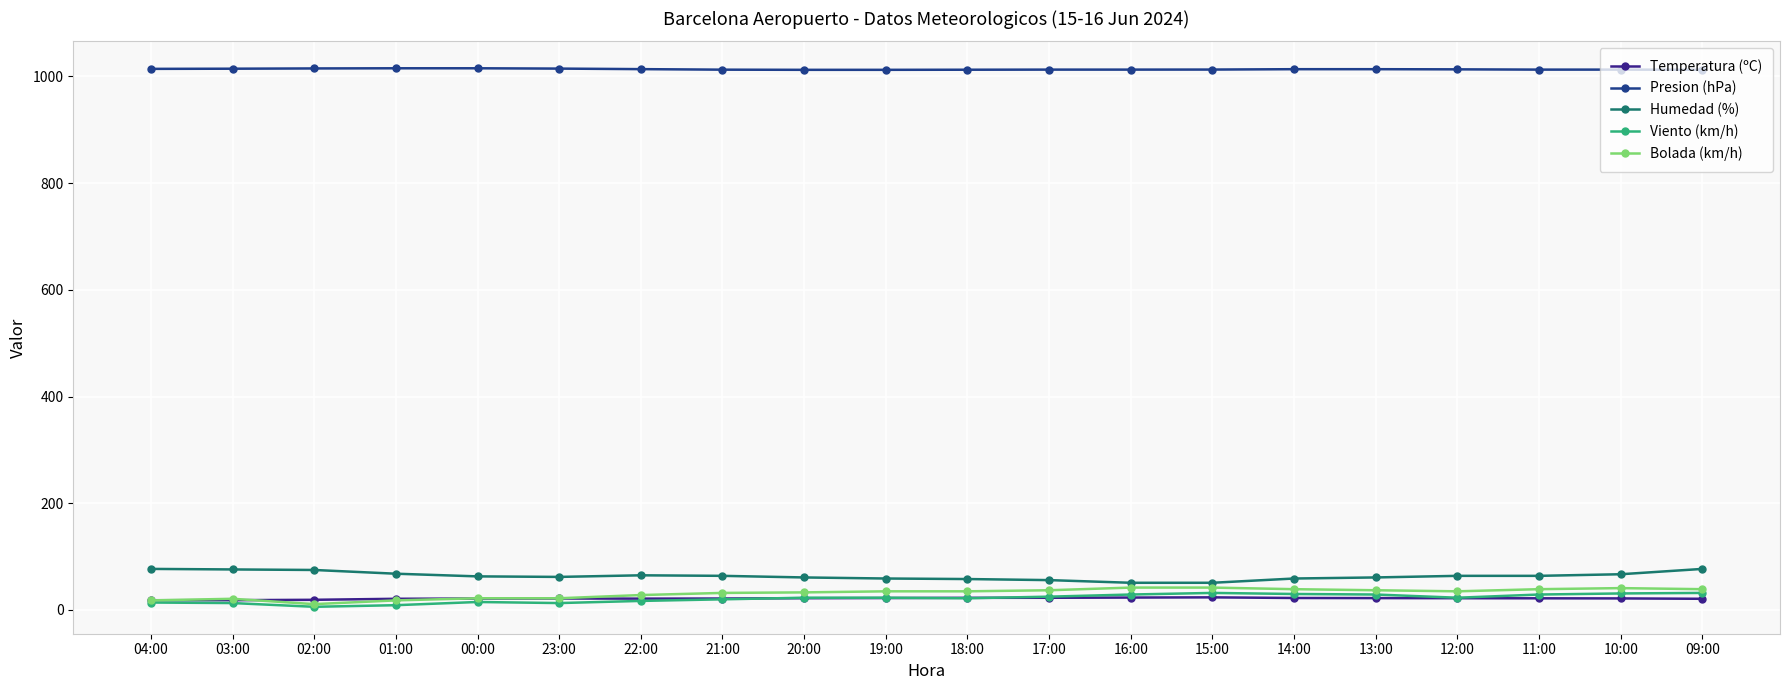

How many data points in Viento (km/h) are less than 23?

9